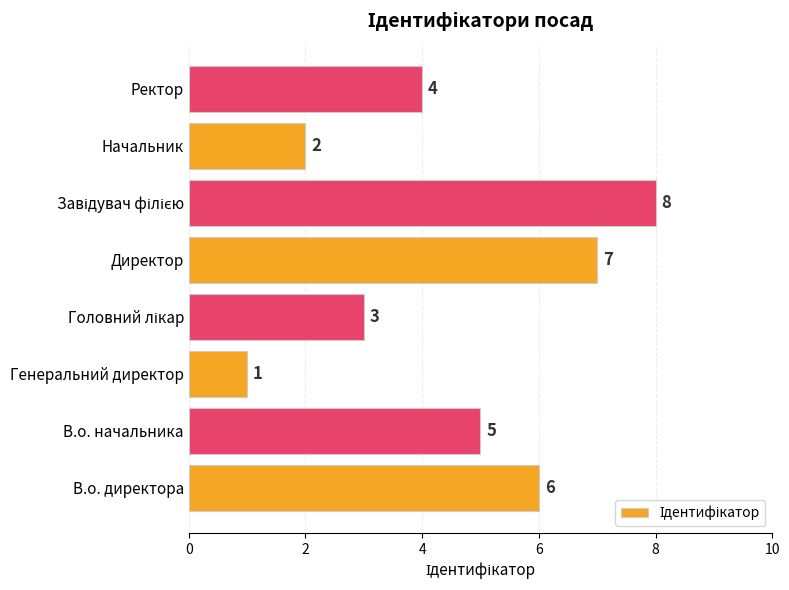

What is the smallest value displayed?

1